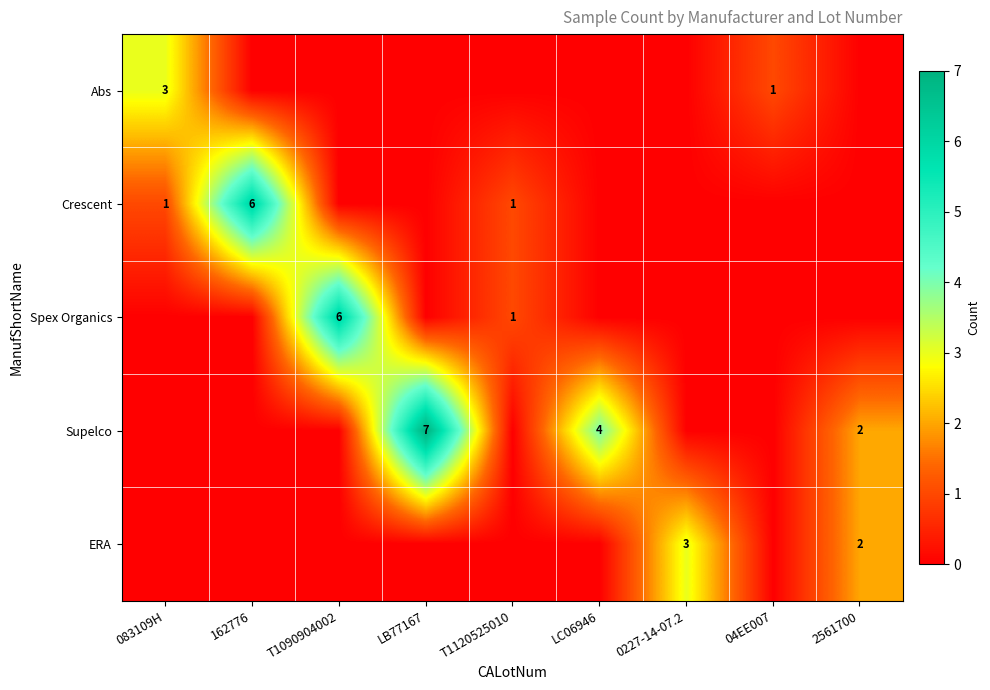

What is the difference between the Supelco values at LC06946 and LB77167?

3